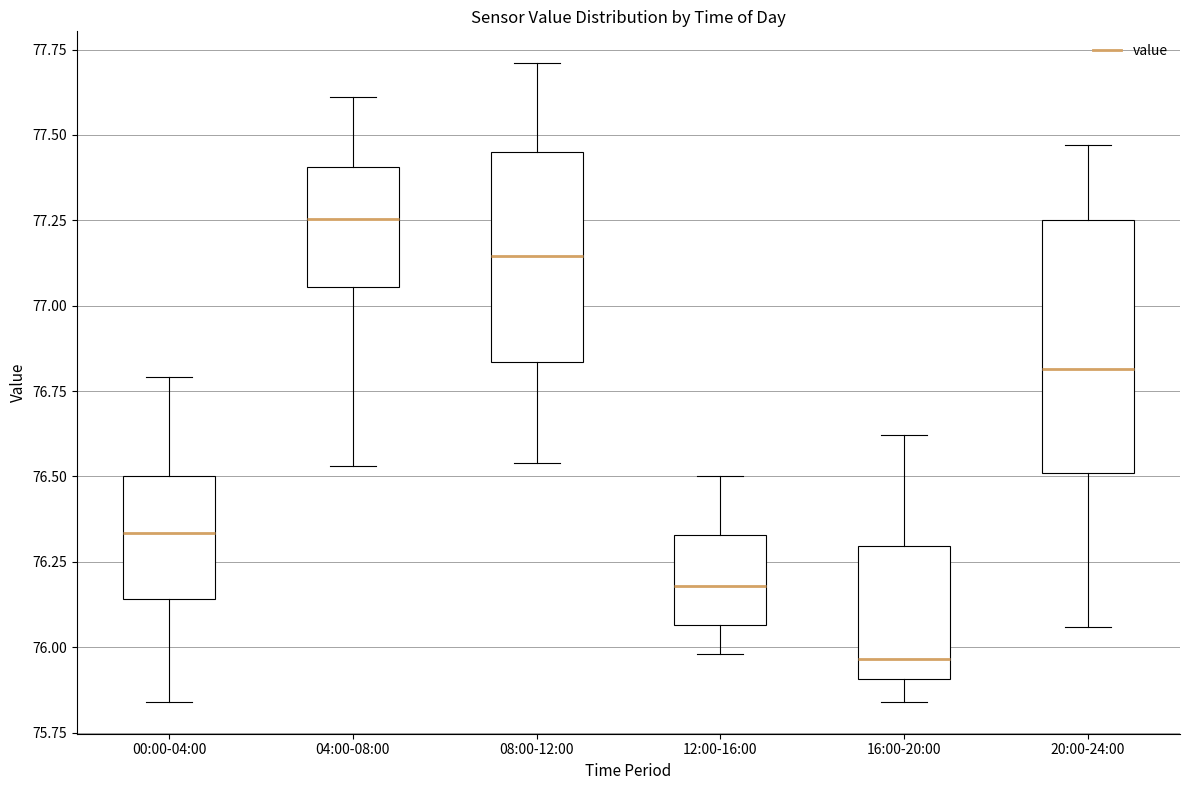

Where is the upper edge of the box for 08:00-12:00 on the y-axis? The values are not printed on the chart, so give them approximately, as read against the axis.

77.45